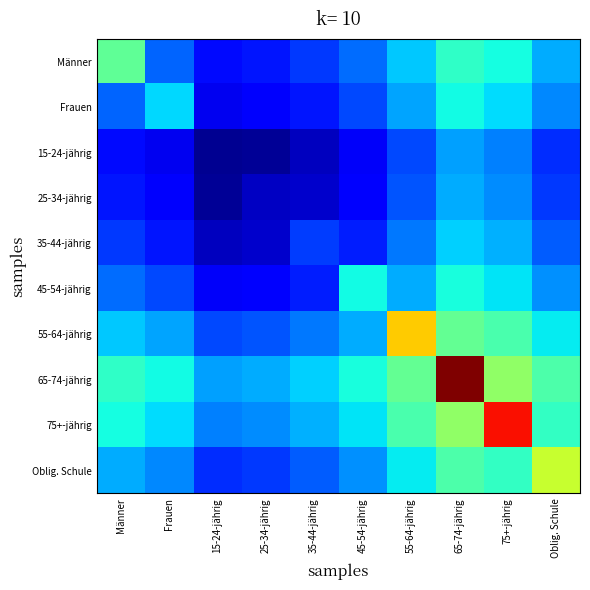

Which has a higher value, 25-34-jährig or 75+-jährig?

75+-jährig